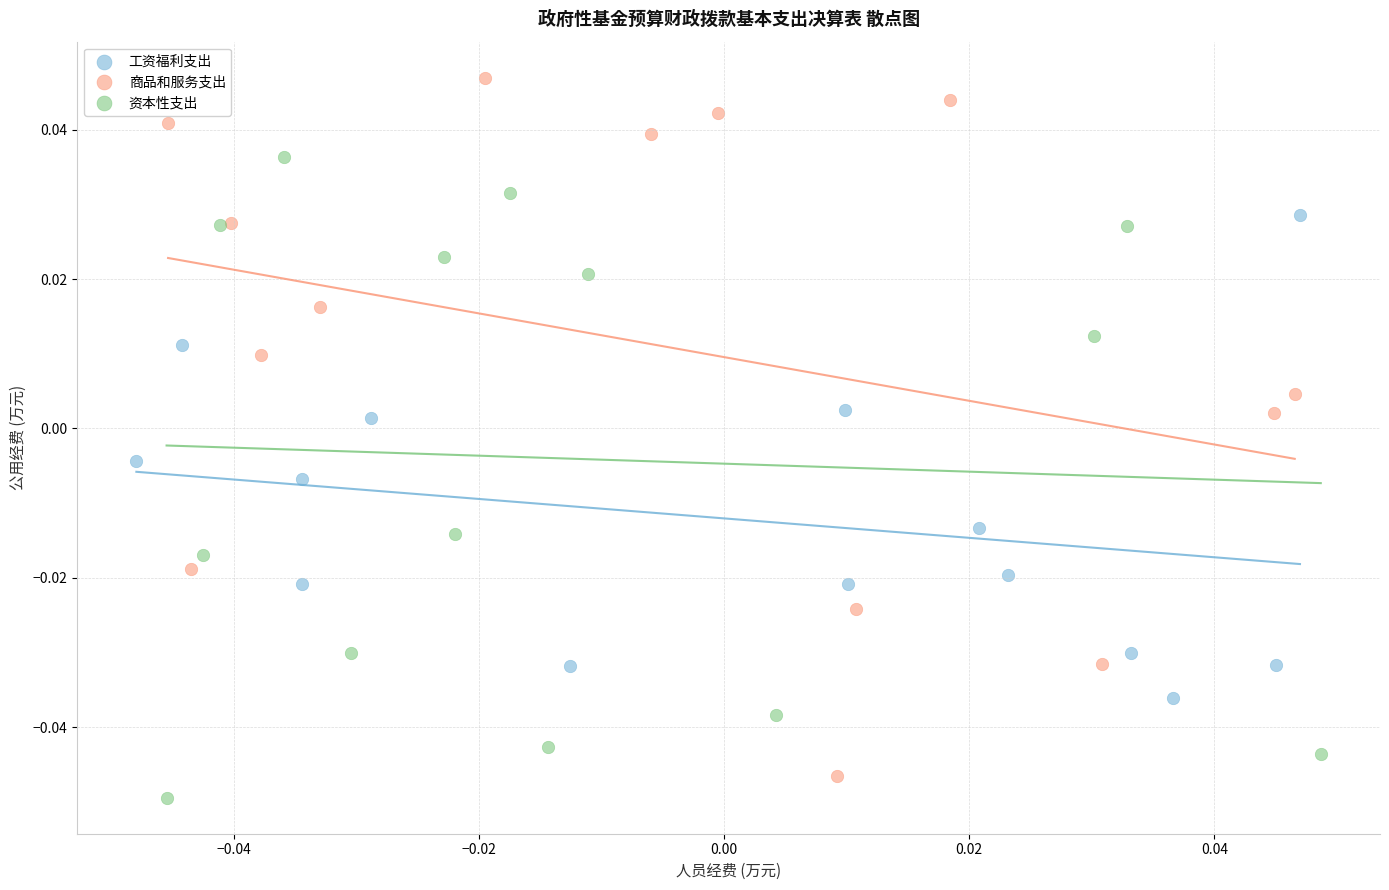

Which series has the widest spread of Y values?

商品和服务支出